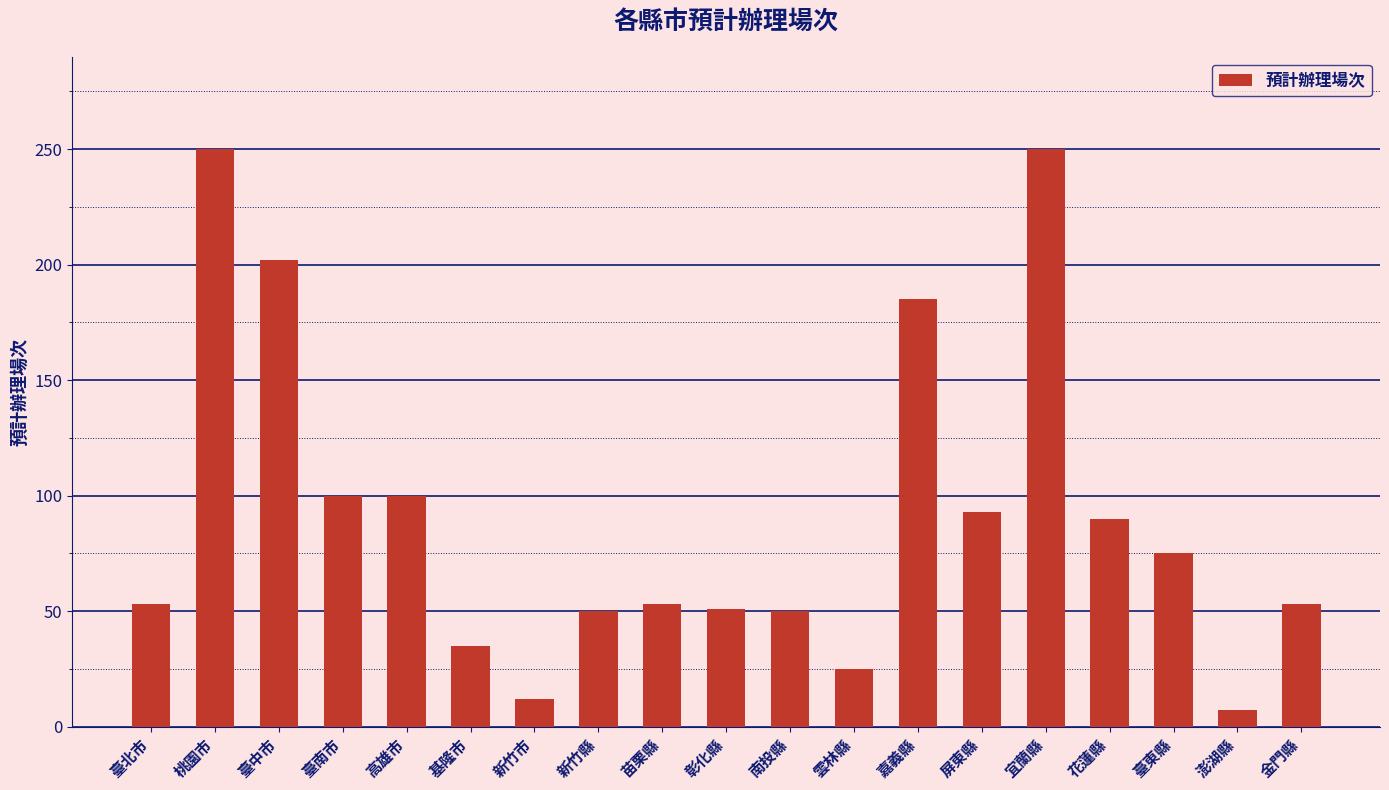

What position from the right is 雲林縣?

8